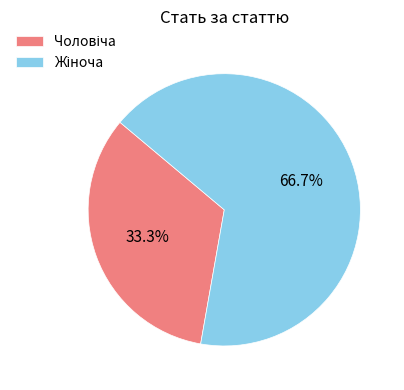

Is there any slice that represents more than half of the pie?

Yes